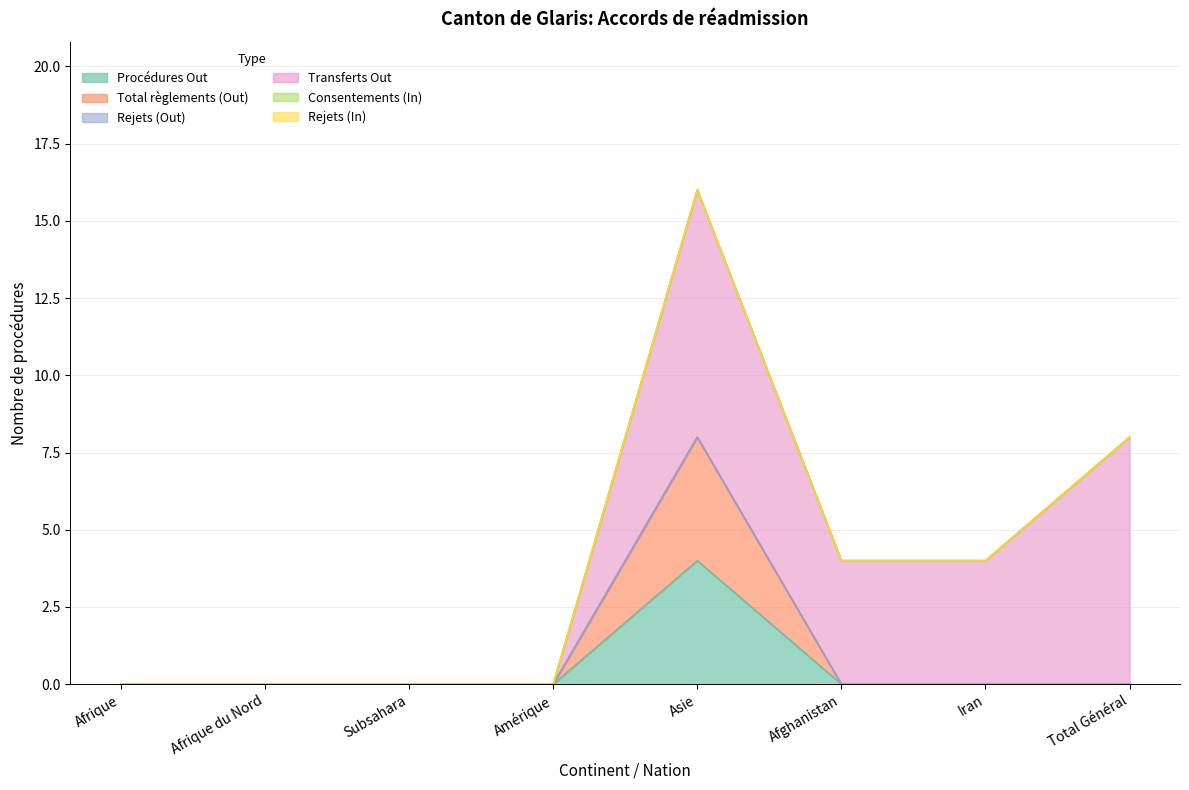

The value of Consentements (In) at Afghanistan is 0. True or false?

True